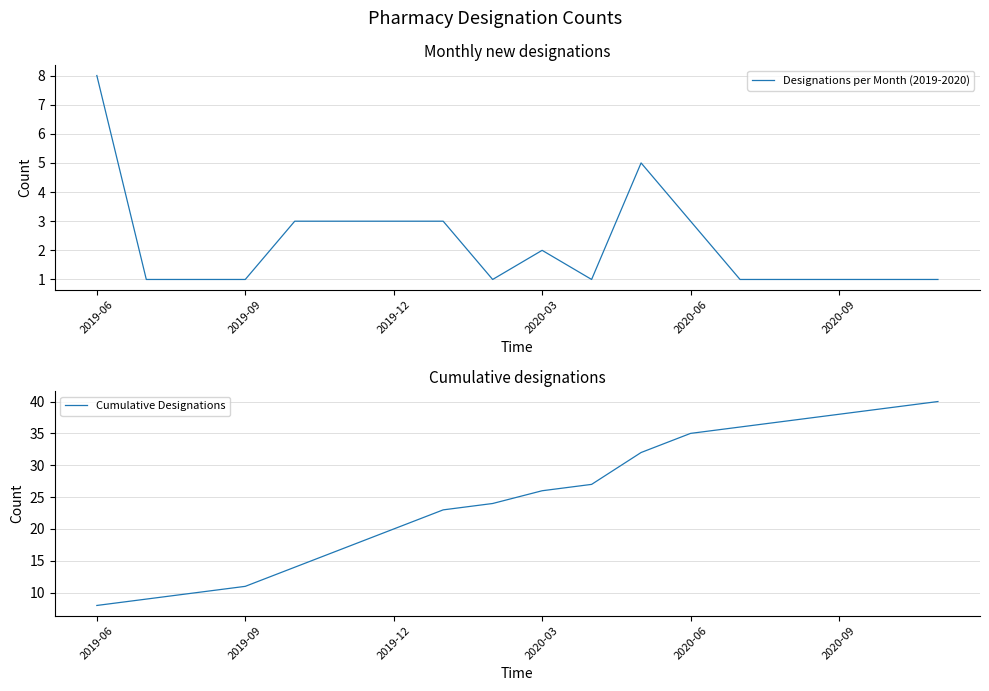

True or false: Cumulative Designations and Designations per Month (2019-2020) cross at least once.

False